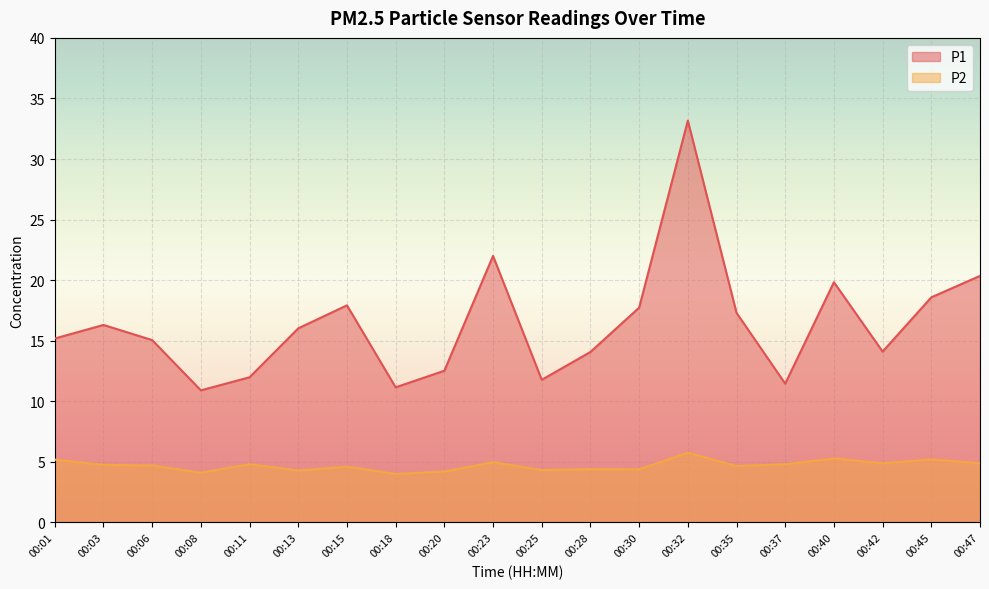

Is it true that P2 equals 2.2 at 00:25?

False